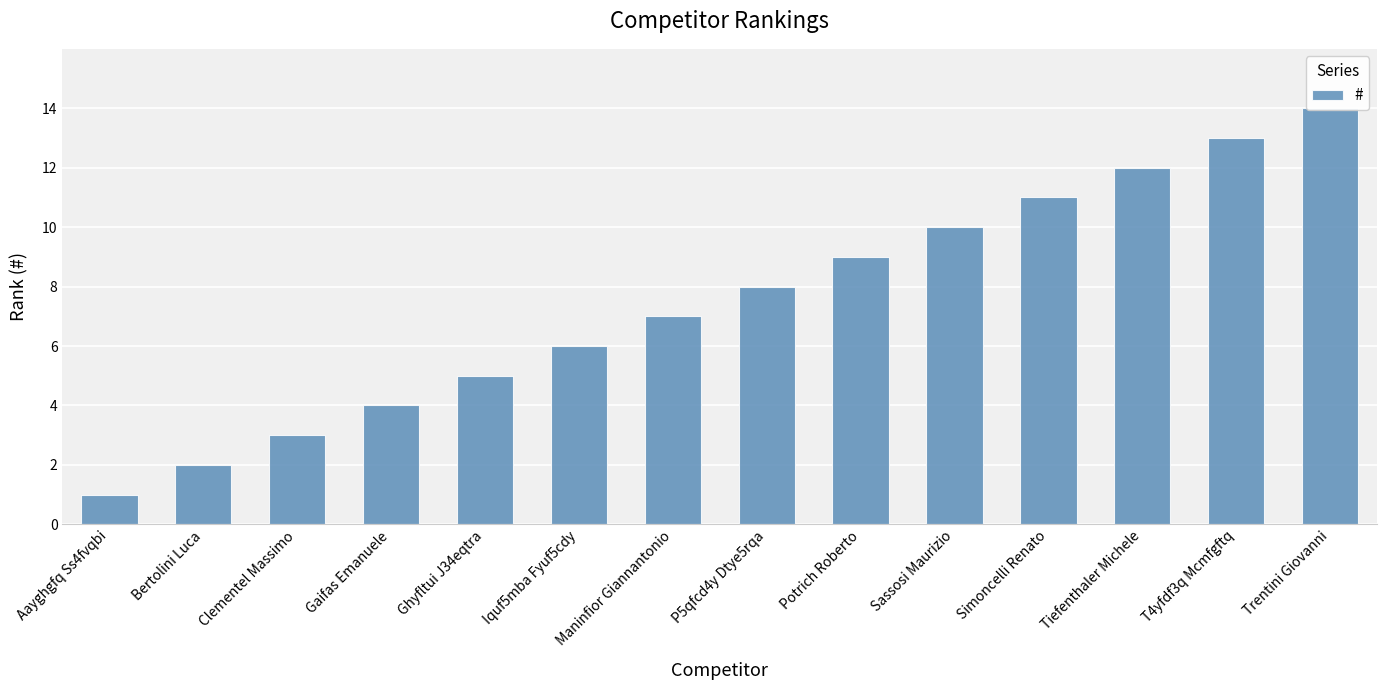

Count the number of data series in this chart.

1